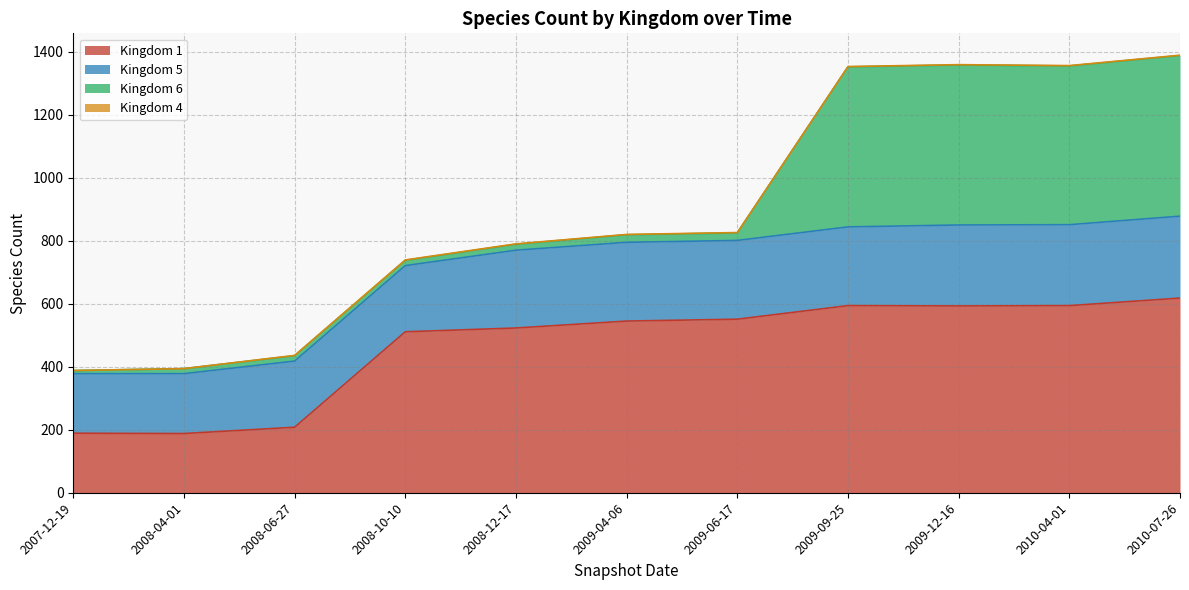

Reading left to right, extract all data points from this chart.

1: 2007-12-19=189	2008-04-01=188	2008-06-27=208	2008-10-10=511	2008-12-17=523	2009-04-06=545	2009-06-17=551	2009-09-25=594	2009-12-16=593	2010-04-01=594	2010-07-26=618
5: 2007-12-19=189	2008-04-01=190	2008-06-27=210	2008-10-10=210	2008-12-17=247	2009-04-06=250	2009-06-17=250	2009-09-25=250	2009-12-16=257	2010-04-01=257	2010-07-26=260
6: 2007-12-19=10	2008-04-01=16	2008-06-27=17	2008-10-10=17	2008-12-17=19	2009-04-06=24	2009-06-17=24	2009-09-25=508	2009-12-16=508	2010-04-01=504	2010-07-26=510
4: 2007-12-19=0	2008-04-01=0	2008-06-27=1	2008-10-10=1	2008-12-17=1	2009-04-06=1	2009-06-17=1	2009-09-25=1	2009-12-16=1	2010-04-01=1	2010-07-26=1